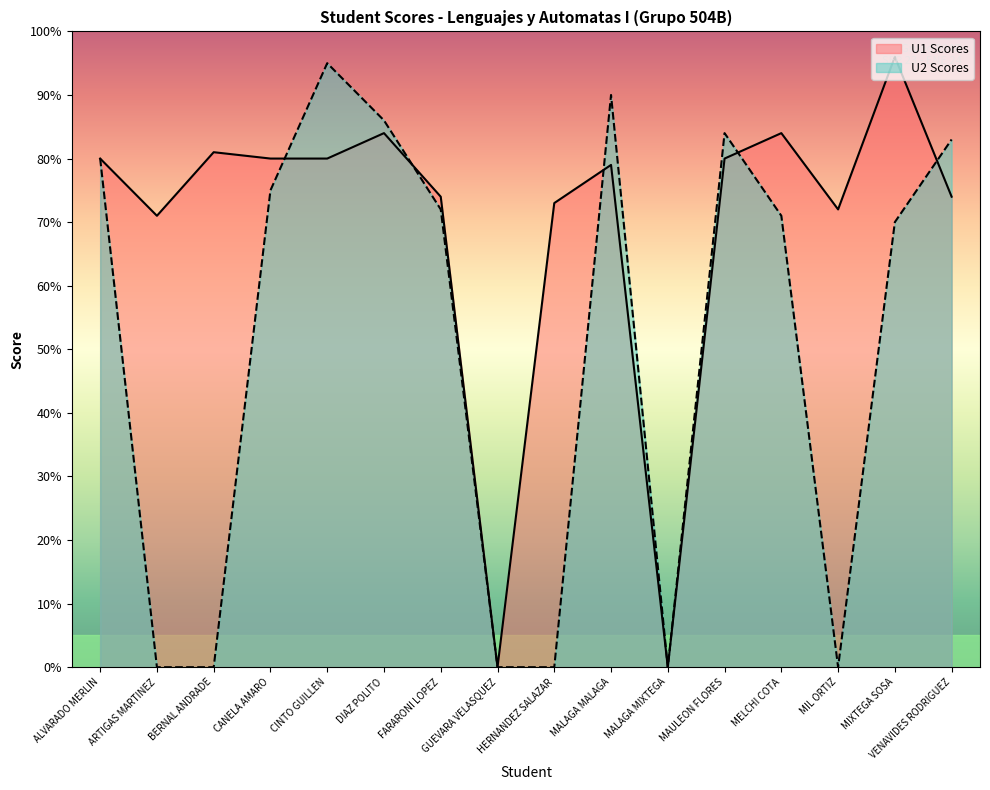

What is the sum of all U2 Scores values?

806